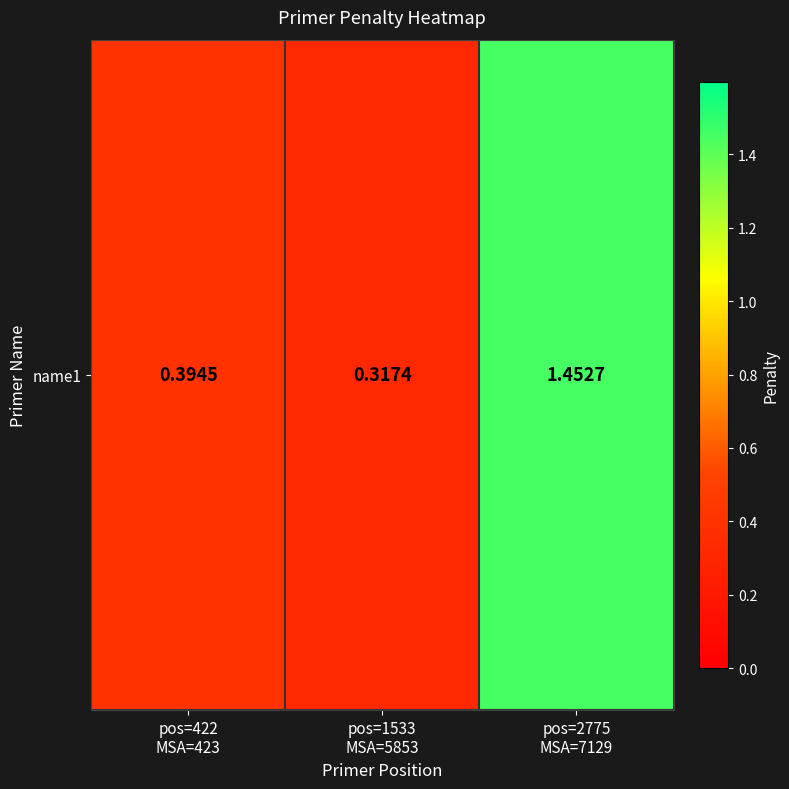

Which label corresponds to the largest value in the chart?

pos=2775
MSA=7129